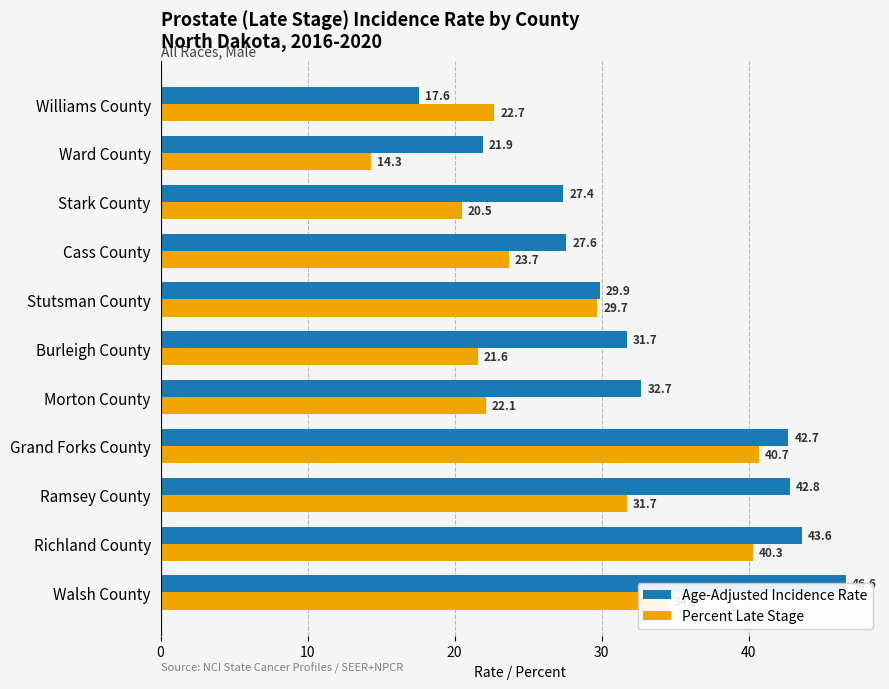

Count the number of categories in the chart.

11